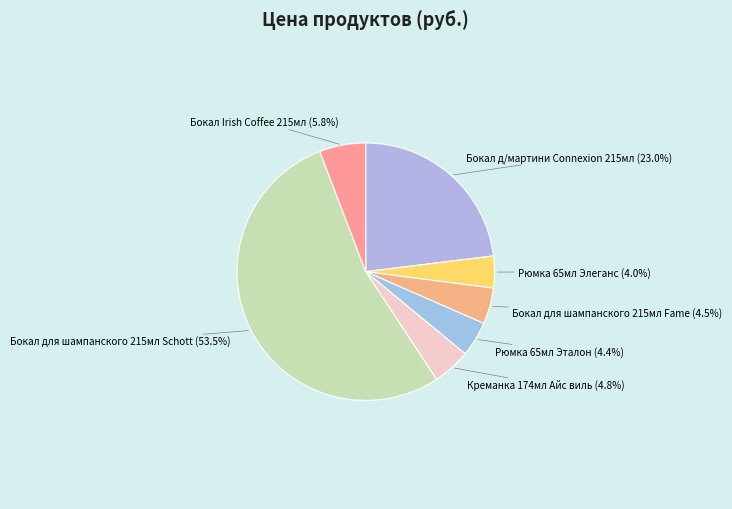

How many segments does this pie chart have?

7